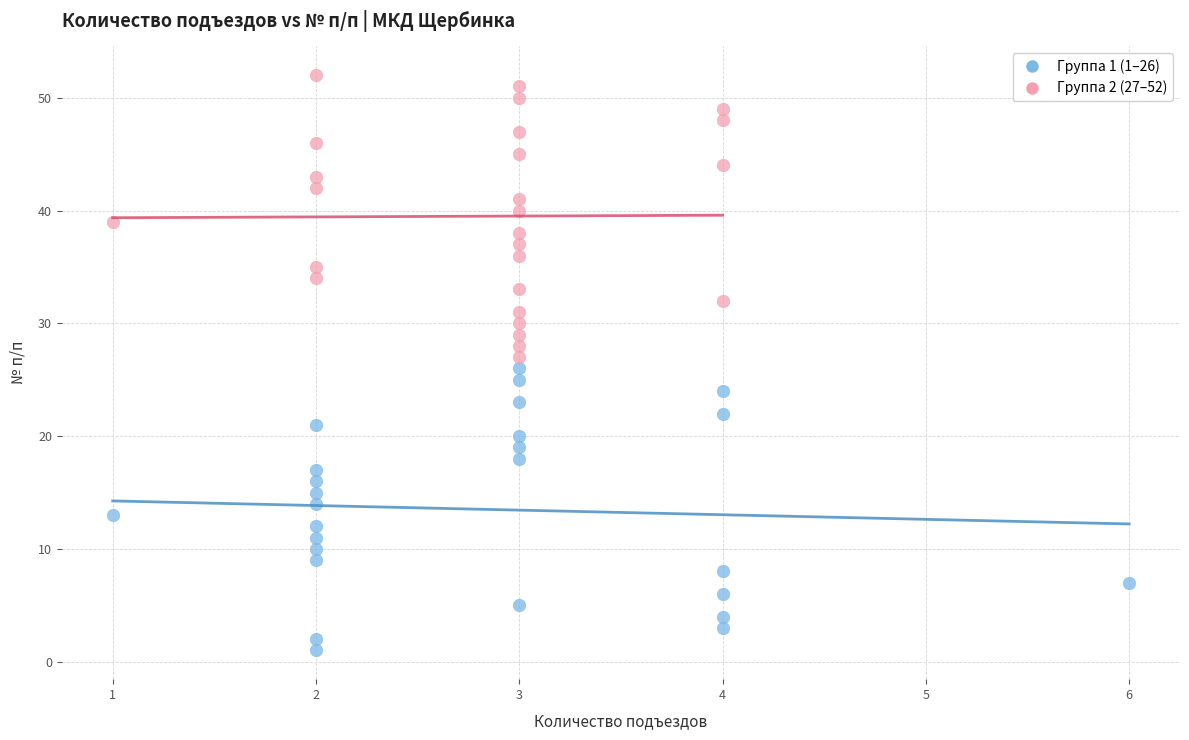

Which series reaches the minimum Y coordinate?

Группа 1 (1–26)